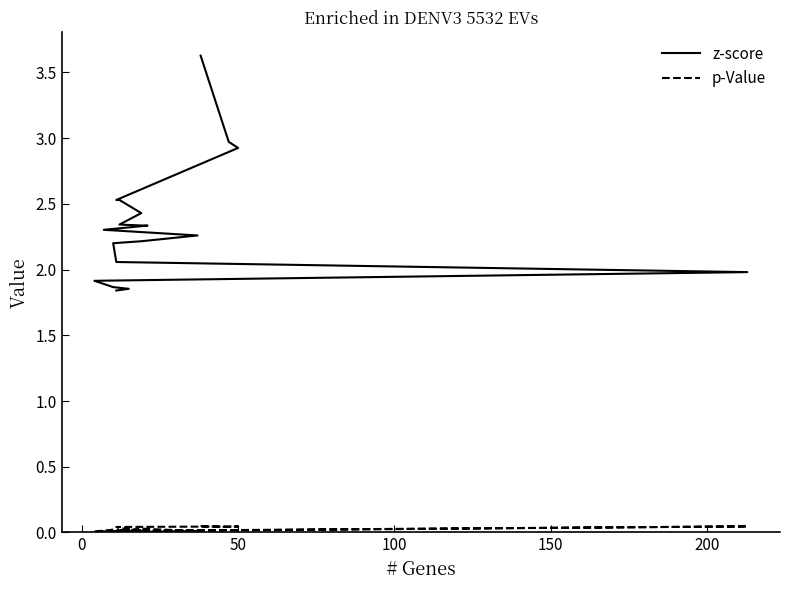

True or false: z-score has more than 0 interior local peaks.

False